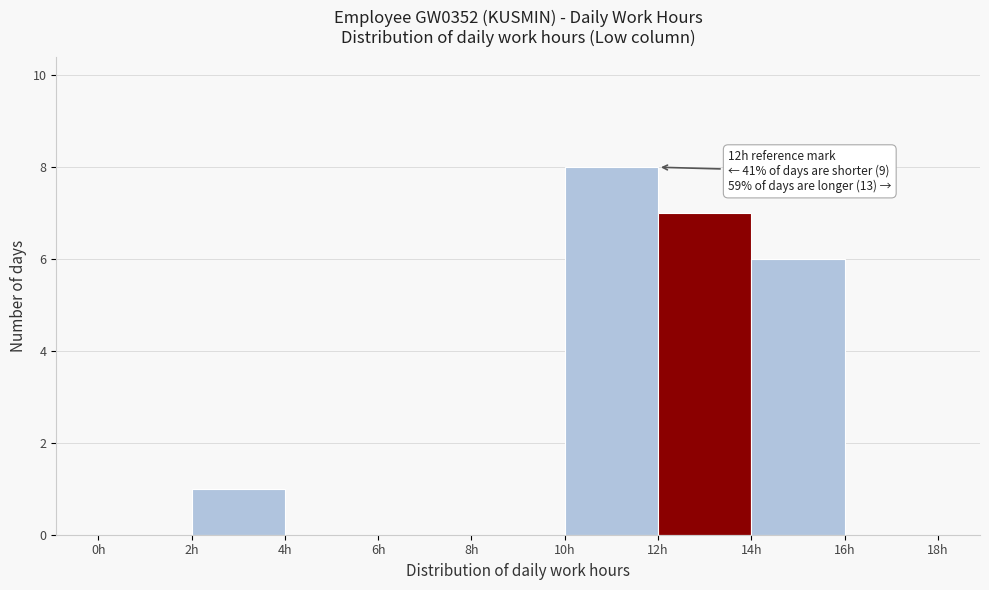

Which range on the x-axis has the tallest bar?

10 to 12